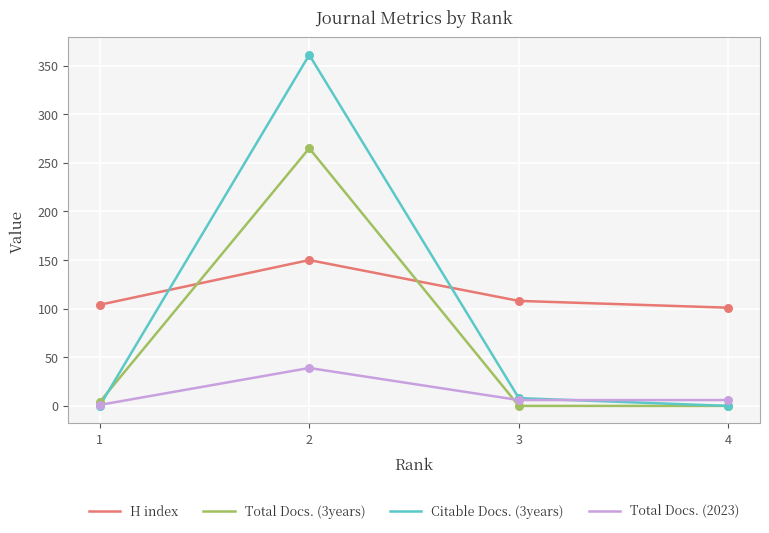

What are all the series names shown in the legend?

H index, Total Docs. (3years), Citable Docs. (3years), Total Docs. (2023)